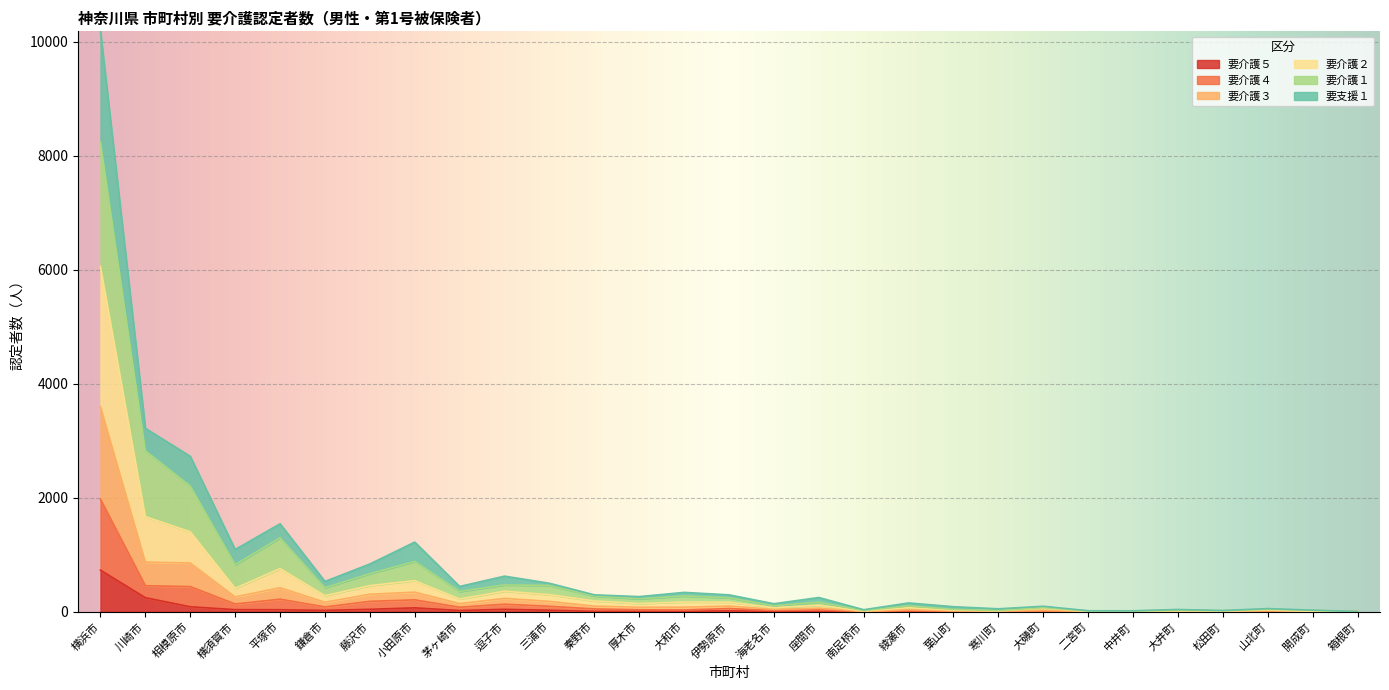

What is the total value across all series at 川崎市?

3218